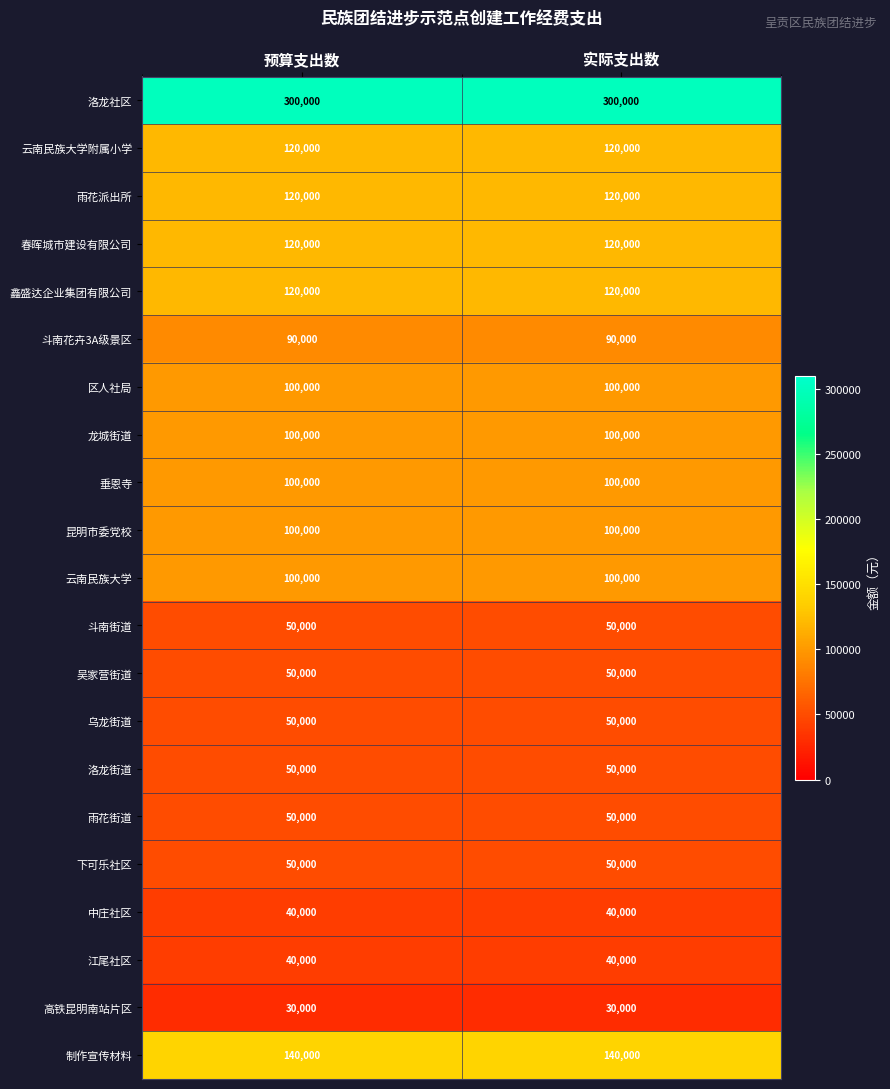

True or false: 云南民族大学附属小学 has a value of 199401 at 预算支出数.

False